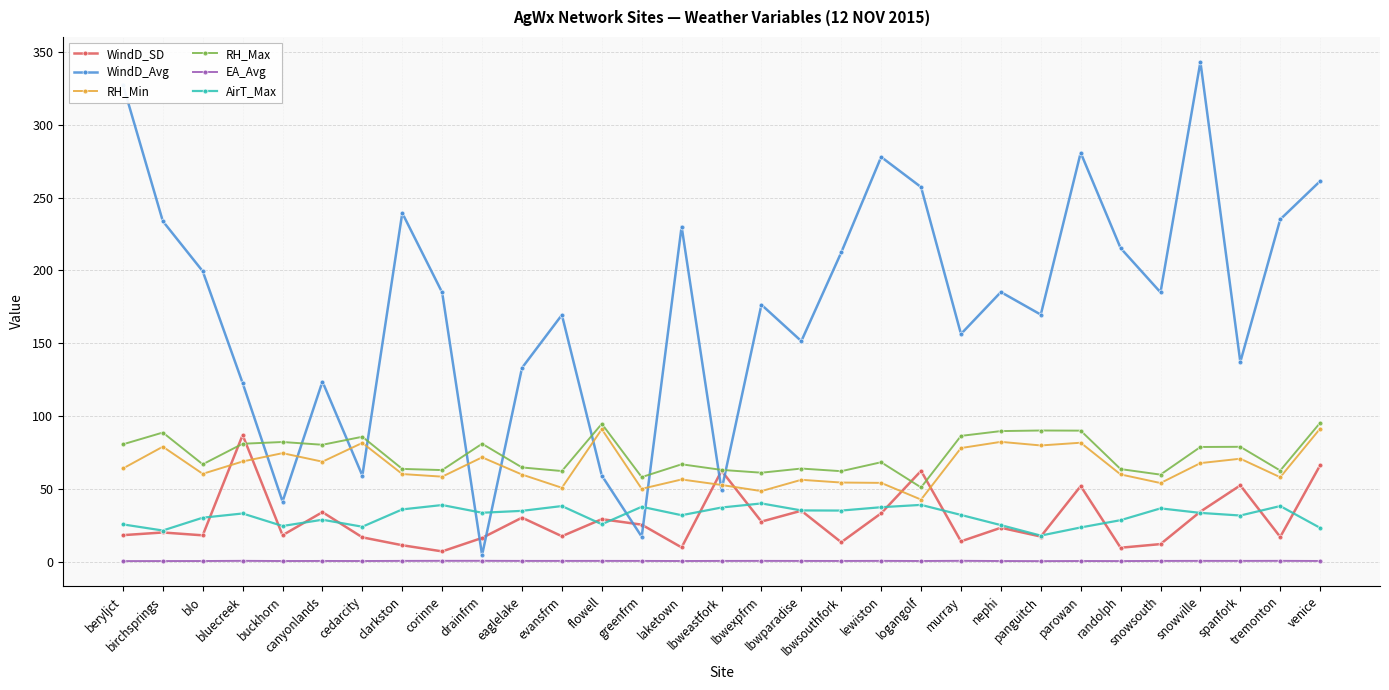

How many data points in RH_Min are above 60?

17